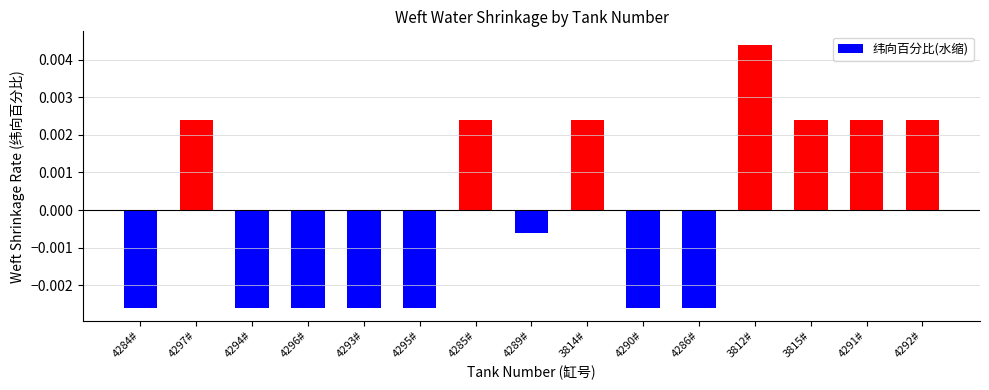

Which has a higher value, 4285# or 4293#?

4285#